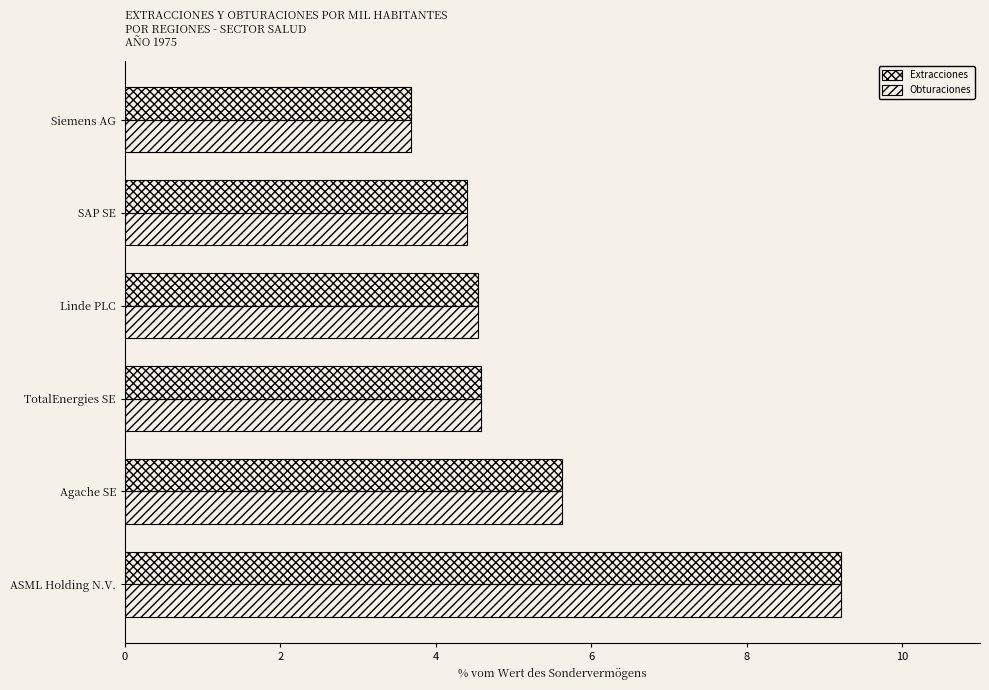

How many values in the Extracciones series are below 4?

1